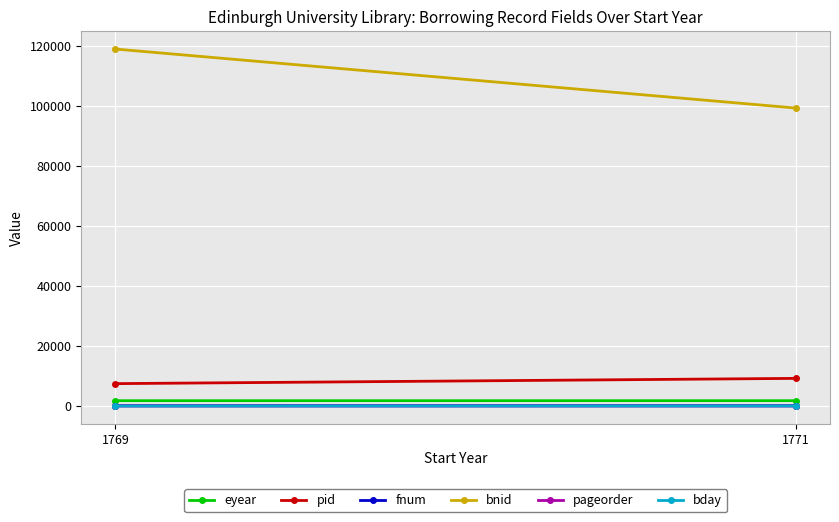

What is the difference between the maximum and minimum values in the fnum series?

6